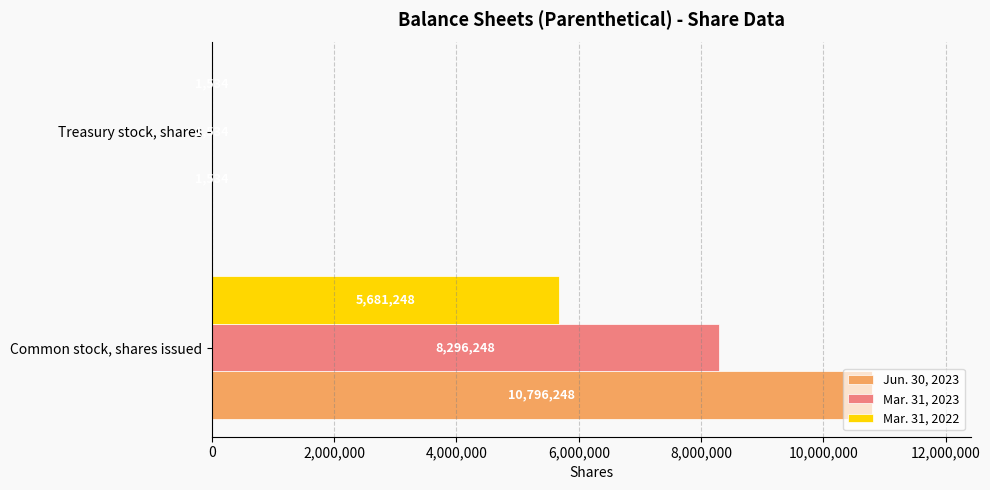

The value of Mar. 31, 2023 at Treasury stock, shares is 1534. True or false?

True